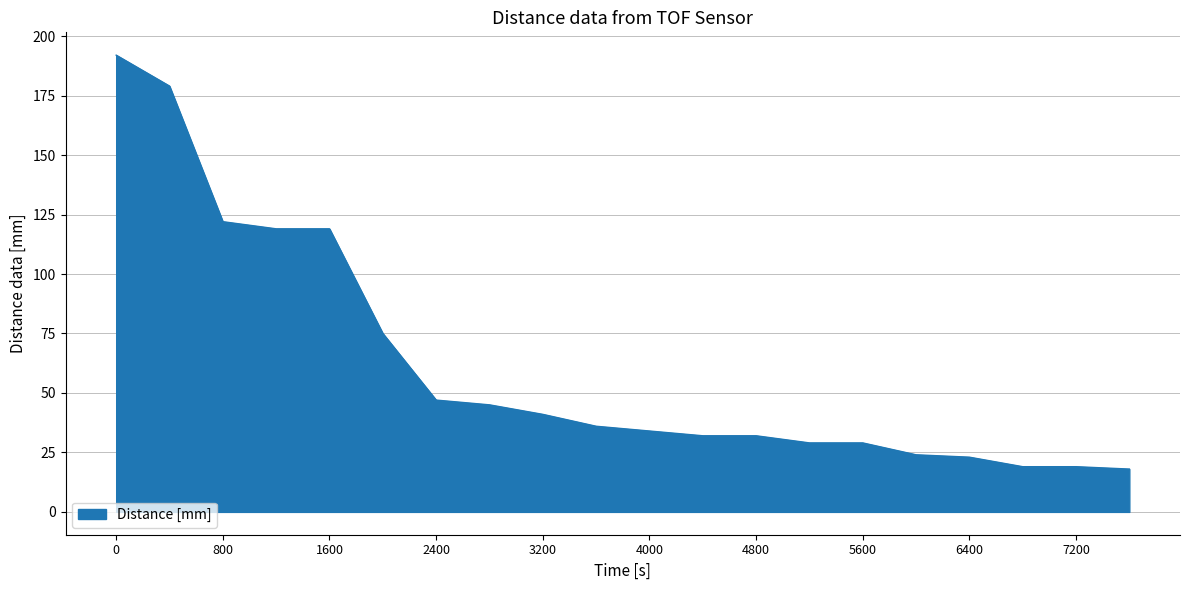

What is the difference between the maximum and minimum values?

174